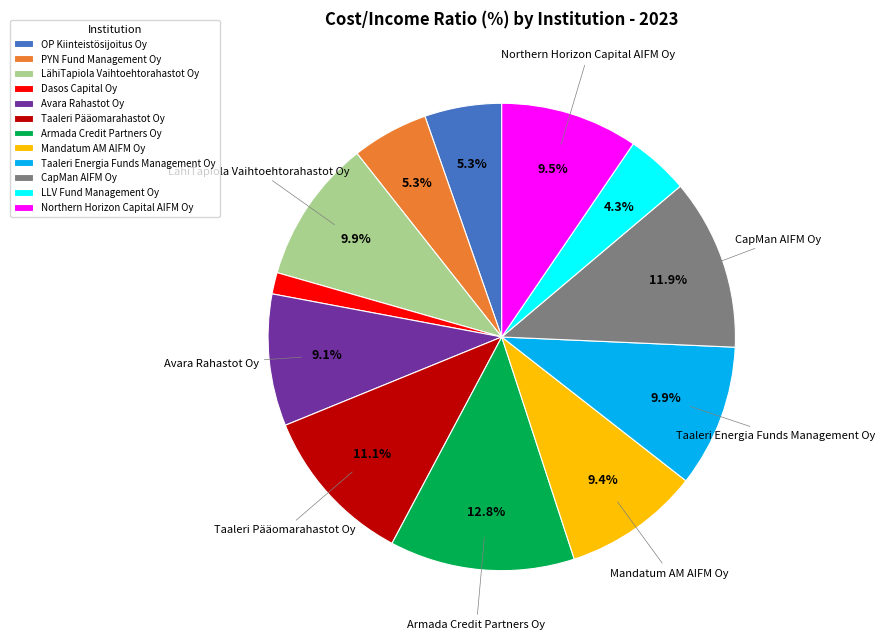

Which has a higher value, Northern Horizon Capital AIFM Oy or Taaleri Pääomarahastot Oy?

Taaleri Pääomarahastot Oy